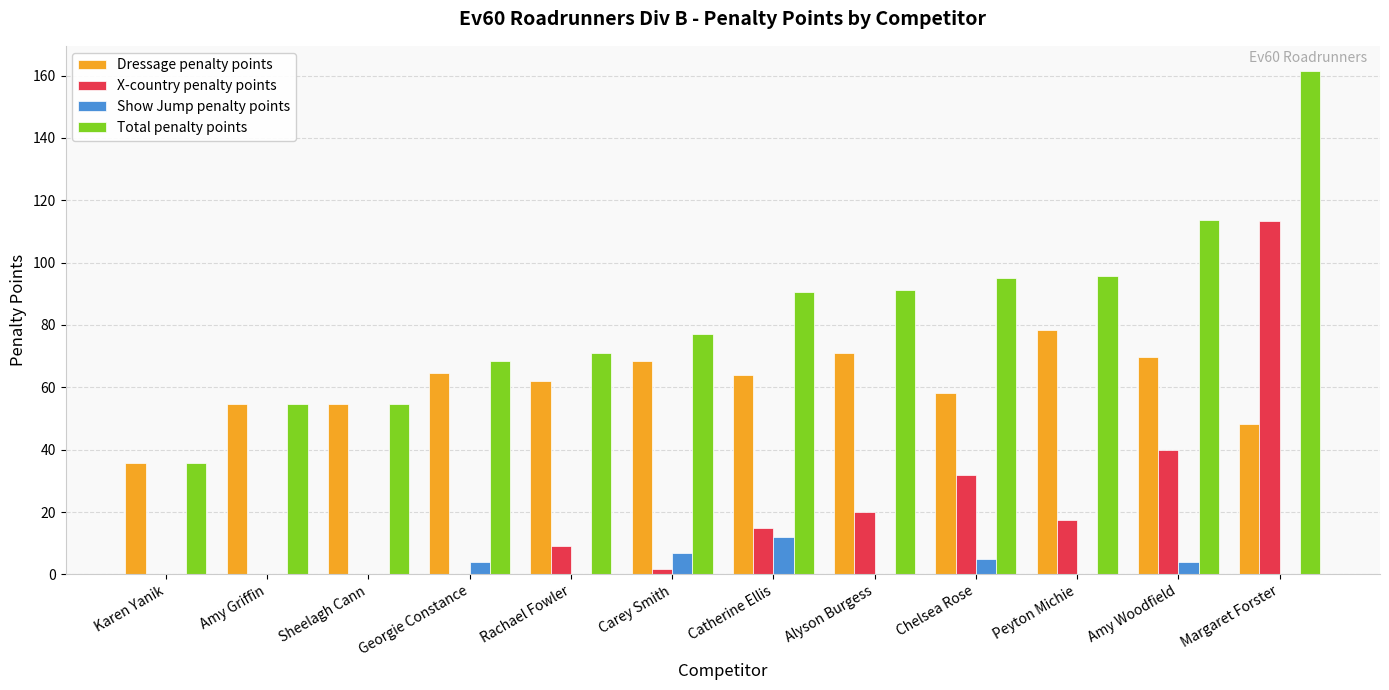

Which series changed the most between Sheelagh Cann and Amy Woodfield?

Total penalty points